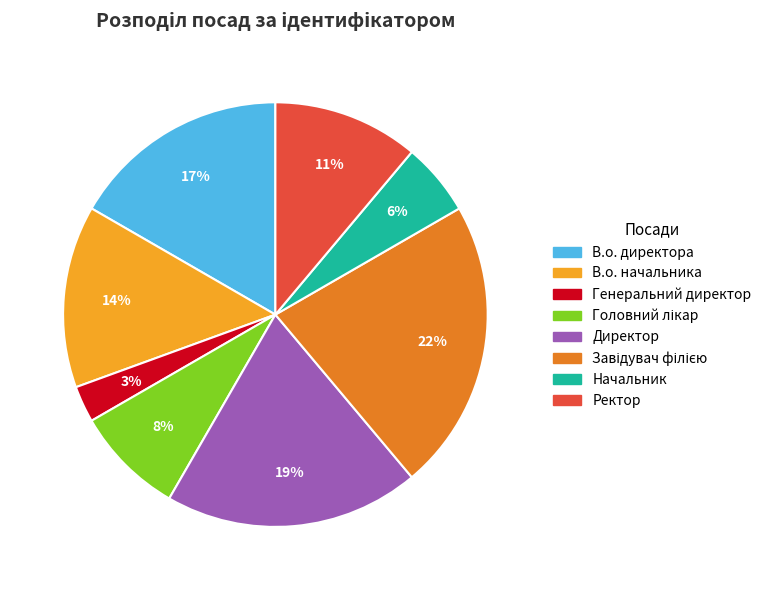

How many slices are in this pie chart?

8